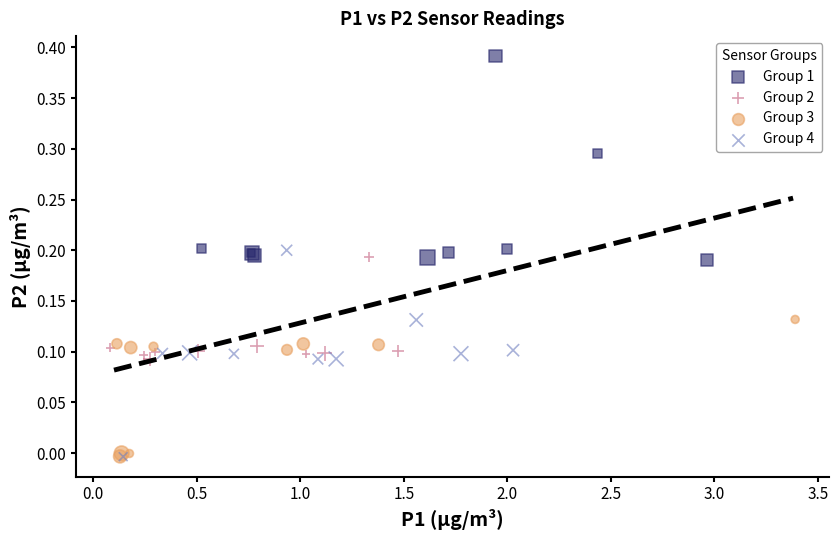

Which series reaches the maximum Y coordinate?

Group 1